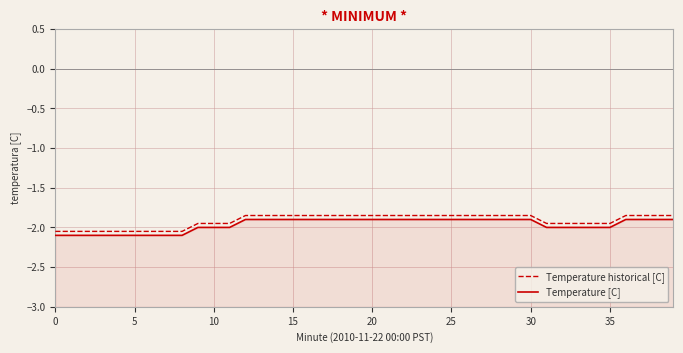

What is the label of the 8th point from the left?

35